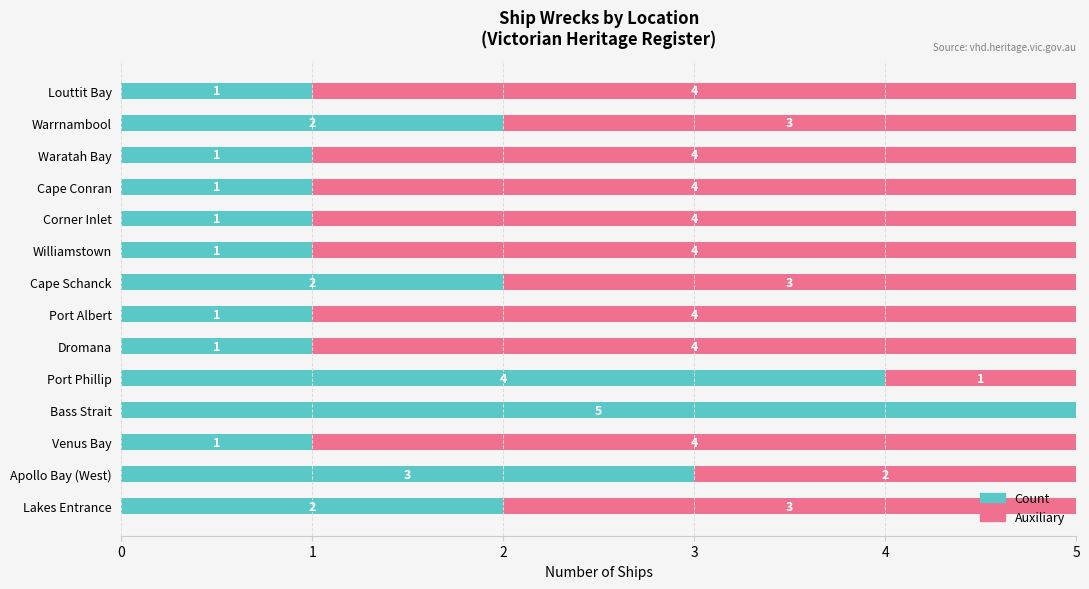

Is it true that Count equals 4 at Port Phillip?

True